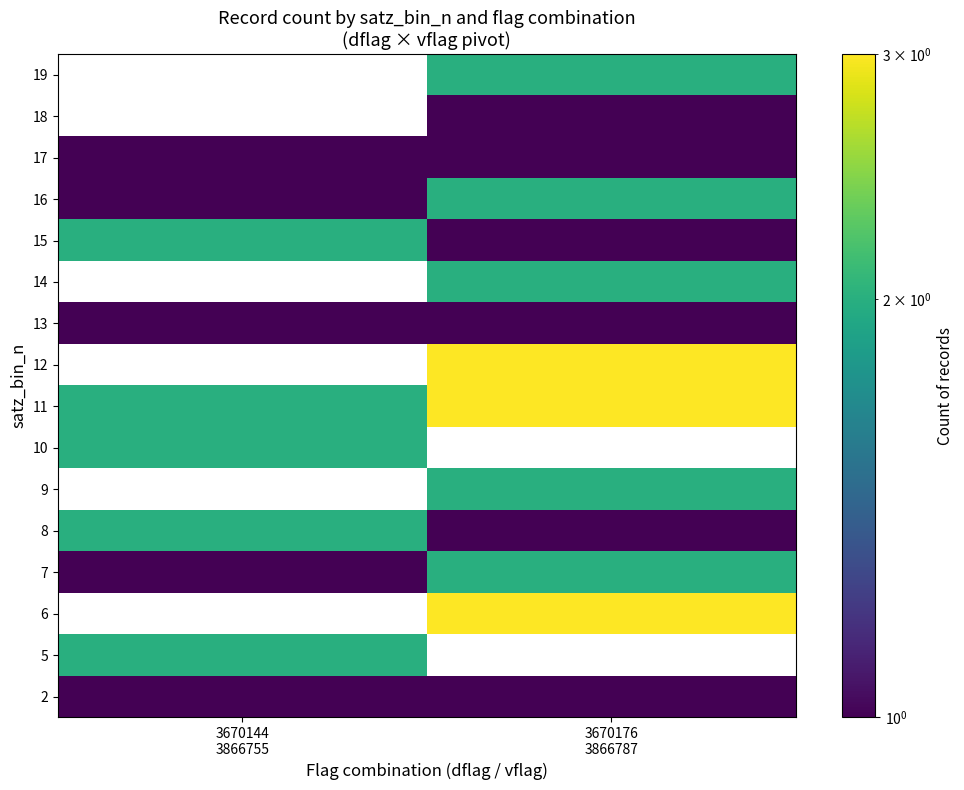

What is the maximum value shown in the chart?

3.0